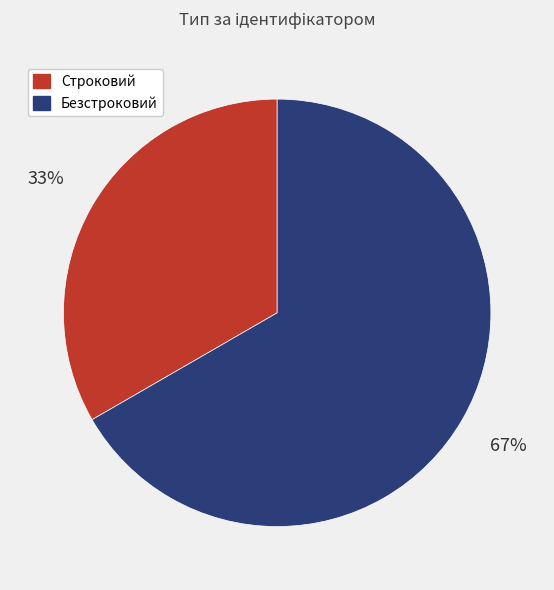

How many segments does this pie chart have?

2